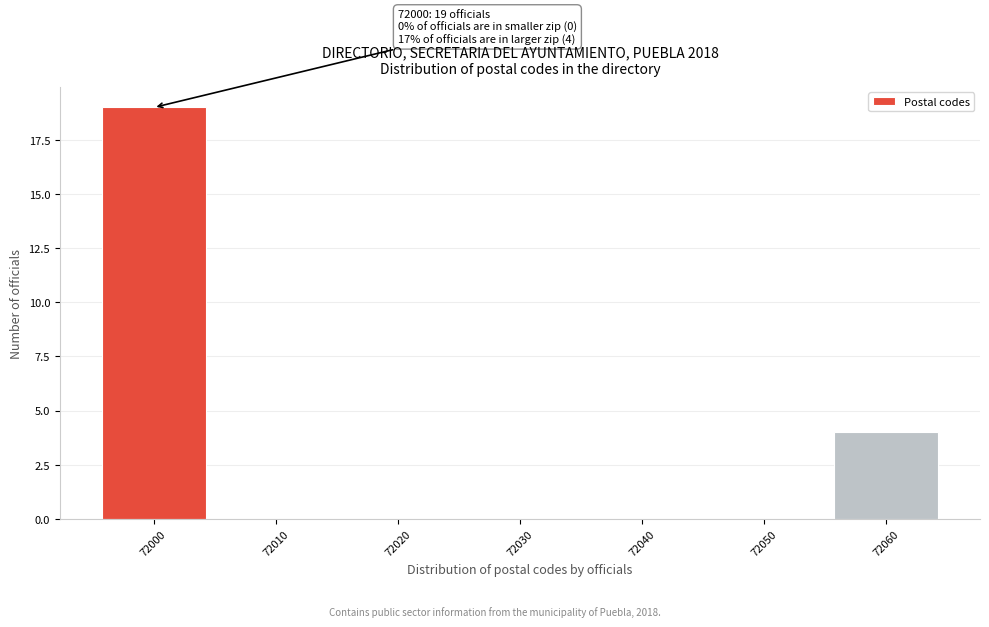

Reading left to right, transcribe all the data shown in this chart.

72000=19	72010=0	72020=0	72030=0	72040=0	72050=0	72060=4